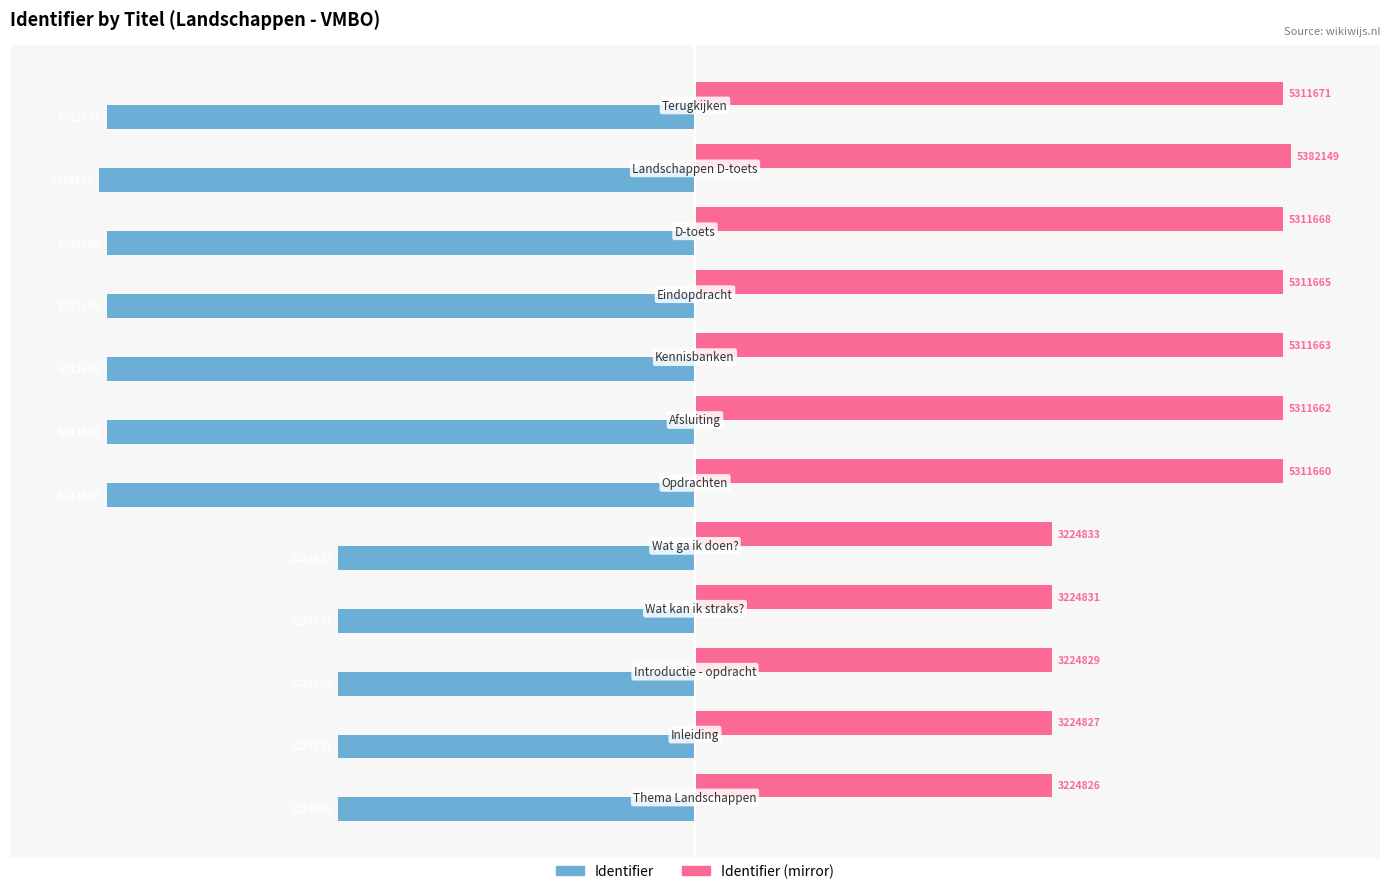

Which series has the largest total across all categories?

Identifier (mirror)